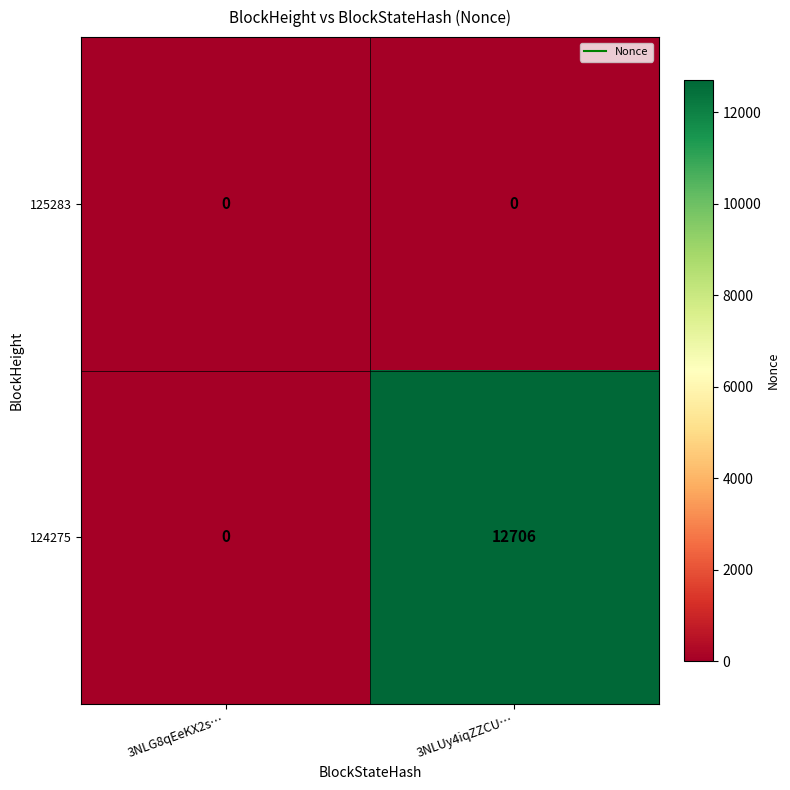

Reading left to right, what are all the values shown in this chart?

125283: 3NLG8qEeKX2s…=0	3NLUy4iqZZCU…=0
124275: 3NLG8qEeKX2s…=0	3NLUy4iqZZCU…=12706